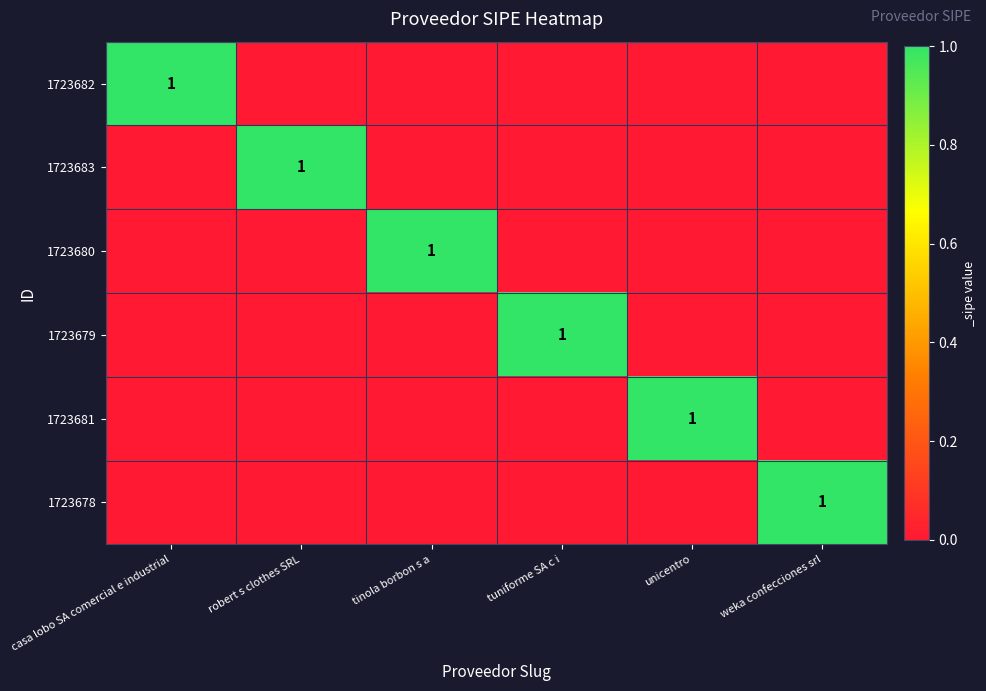

The 1723682 series shows 1 at casa lobo SA comercial e industrial. True or false?

True